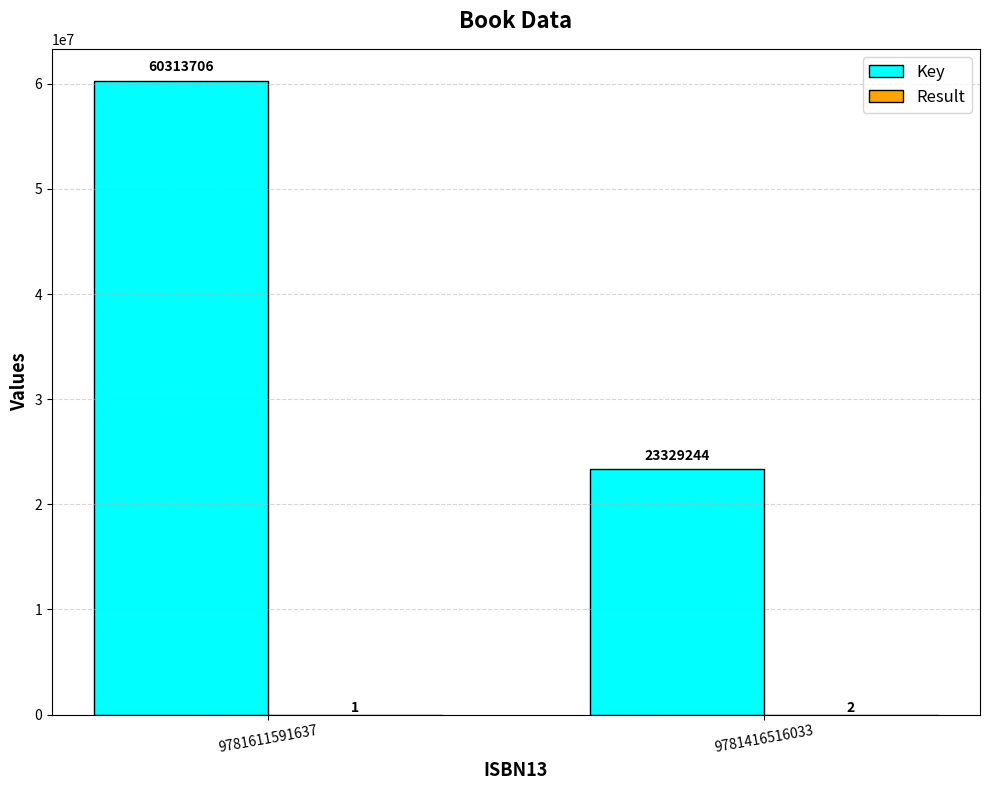

What is the maximum value shown in the chart?

60313706